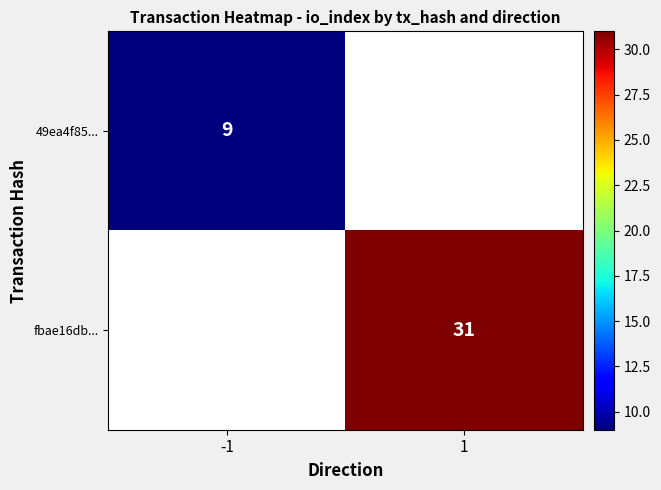

True or false: fbae16db... has a value of 31 at 1.

True